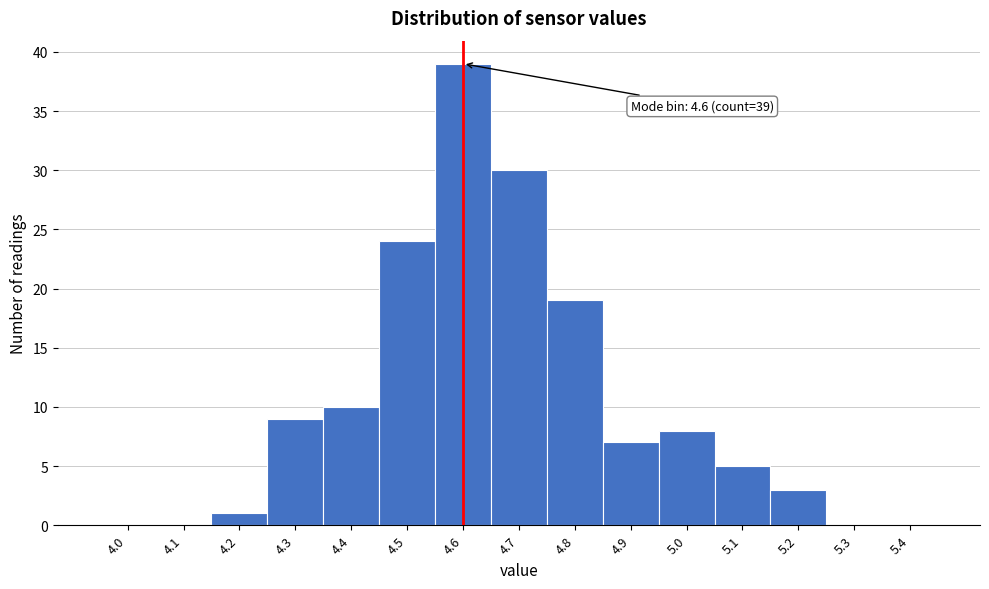

Reading right to left, list all the values displayed in this chart.

5.4=0	5.3=0	5.2=3	5.1=5	5.0=8	4.9=7	4.8=19	4.7=30	4.6=39	4.5=24	4.4=10	4.3=9	4.2=1	4.1=0	4.0=0